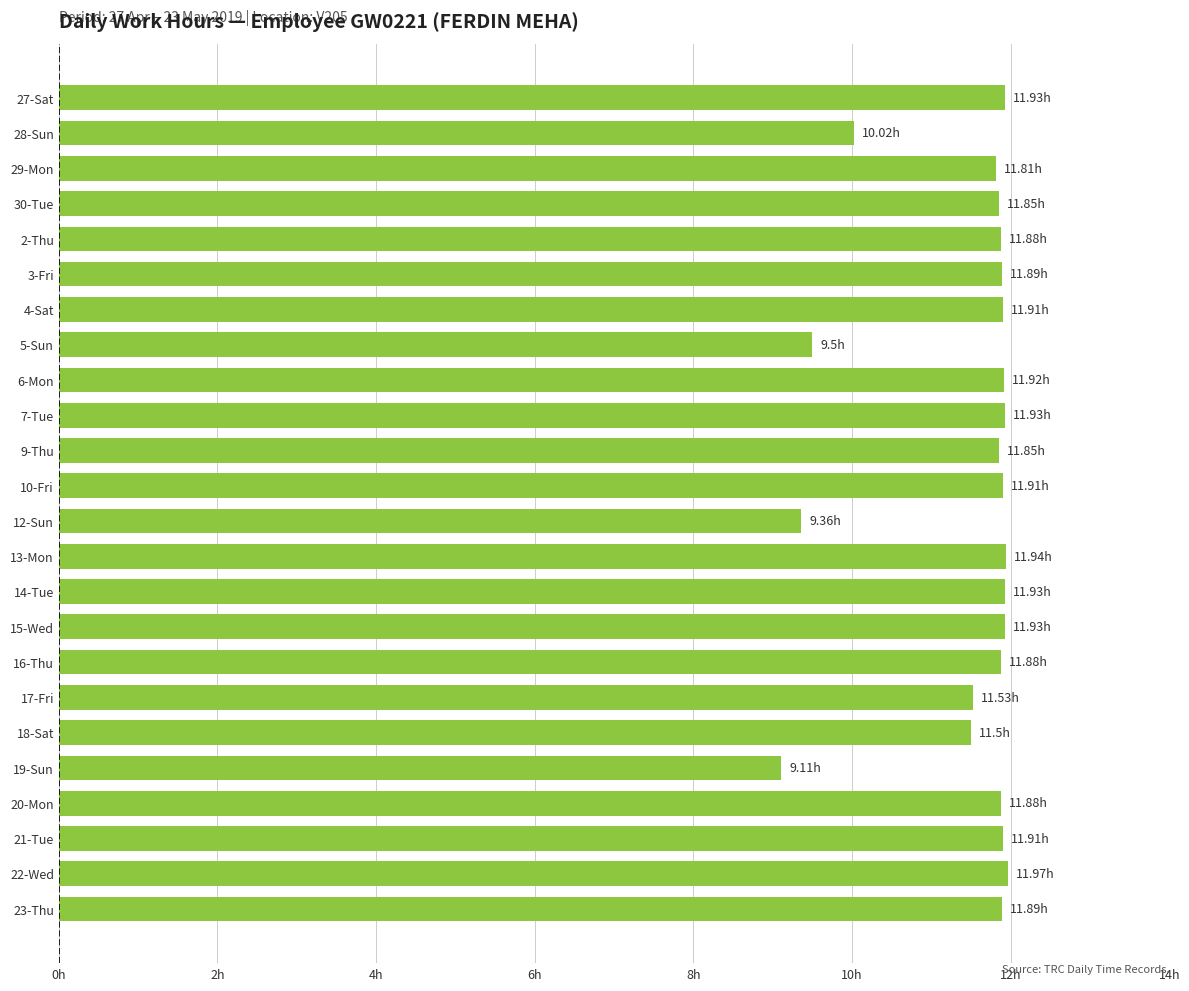

Does the chart contain stacked bars?

No